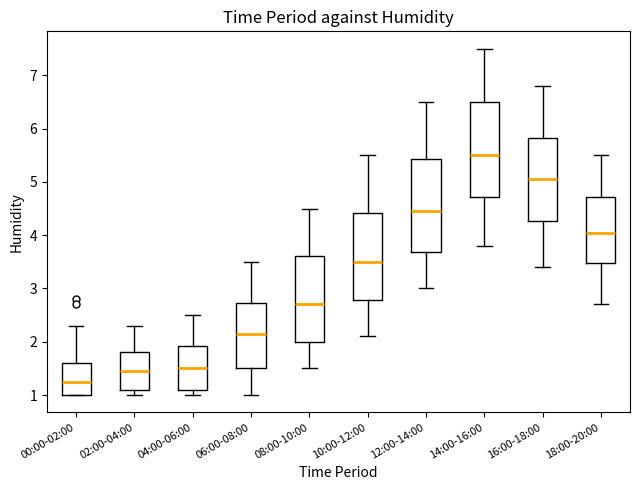

Reading left to right, transcribe this box plot: for each box, give where its median line is, the range the box spans, and where its two whiskers end, as read against the y-axis. The values are not printed on the chart, so give them approximately, as read against the axis.

00:00-02:00: median 1.3, box 1.0 to 1.6, whiskers 1.0 to 2.3
02:00-04:00: median 1.5, box 1.1 to 1.8, whiskers 1.0 to 2.3
04:00-06:00: median 1.5, box 1.1 to 1.9, whiskers 1.0 to 2.5
06:00-08:00: median 2.2, box 1.5 to 2.7, whiskers 1.0 to 3.5
08:00-10:00: median 2.7, box 2.0 to 3.6, whiskers 1.5 to 4.5
10:00-12:00: median 3.5, box 2.8 to 4.4, whiskers 2.1 to 5.5
12:00-14:00: median 4.5, box 3.7 to 5.4, whiskers 3.0 to 6.5
14:00-16:00: median 5.5, box 4.7 to 6.5, whiskers 3.8 to 7.5
16:00-18:00: median 5.1, box 4.3 to 5.8, whiskers 3.4 to 6.8
18:00-20:00: median 4.1, box 3.5 to 4.7, whiskers 2.7 to 5.5